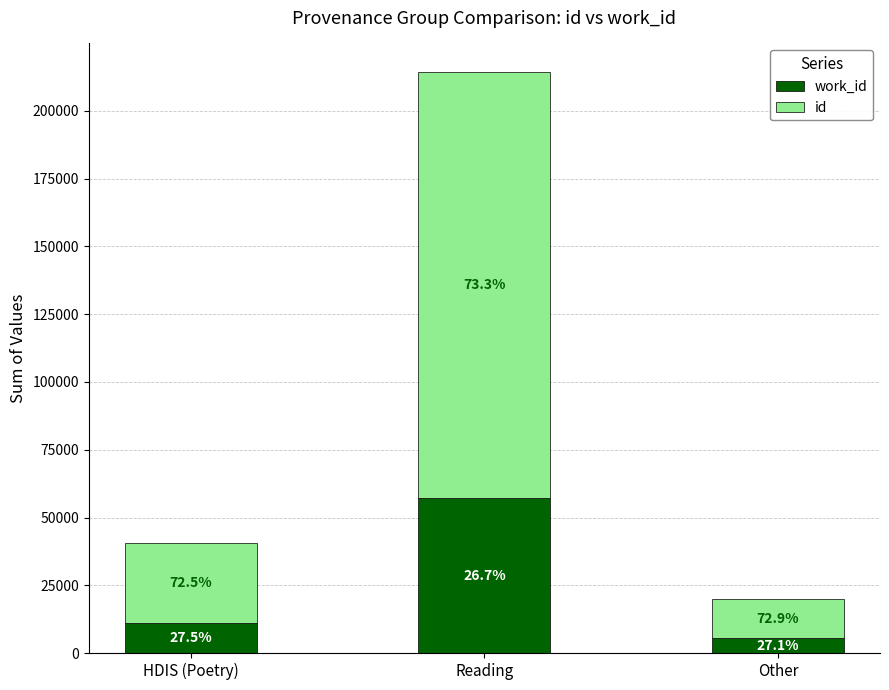

What are all the series names shown in the legend?

work_id, id